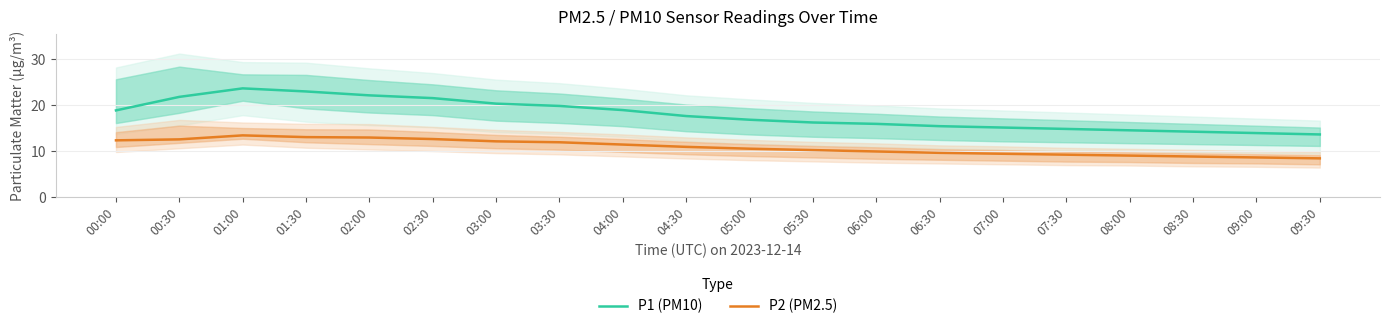

Reading right to left, what are all the values shown in this chart?

P1 (PM10): 13.6	13.9	14.2	14.5	14.8	15.1	15.4	15.9	16.2	16.8	17.6	18.9	19.8	20.3	21.5	22.1	22.9	23.6	21.8	18.8
P2 (PM2.5): 8.4	8.6	8.8	9.0	9.2	9.4	9.6	9.9	10.2	10.5	10.9	11.4	11.9	12.1	12.6	12.9	13.0	13.4	12.5	12.3